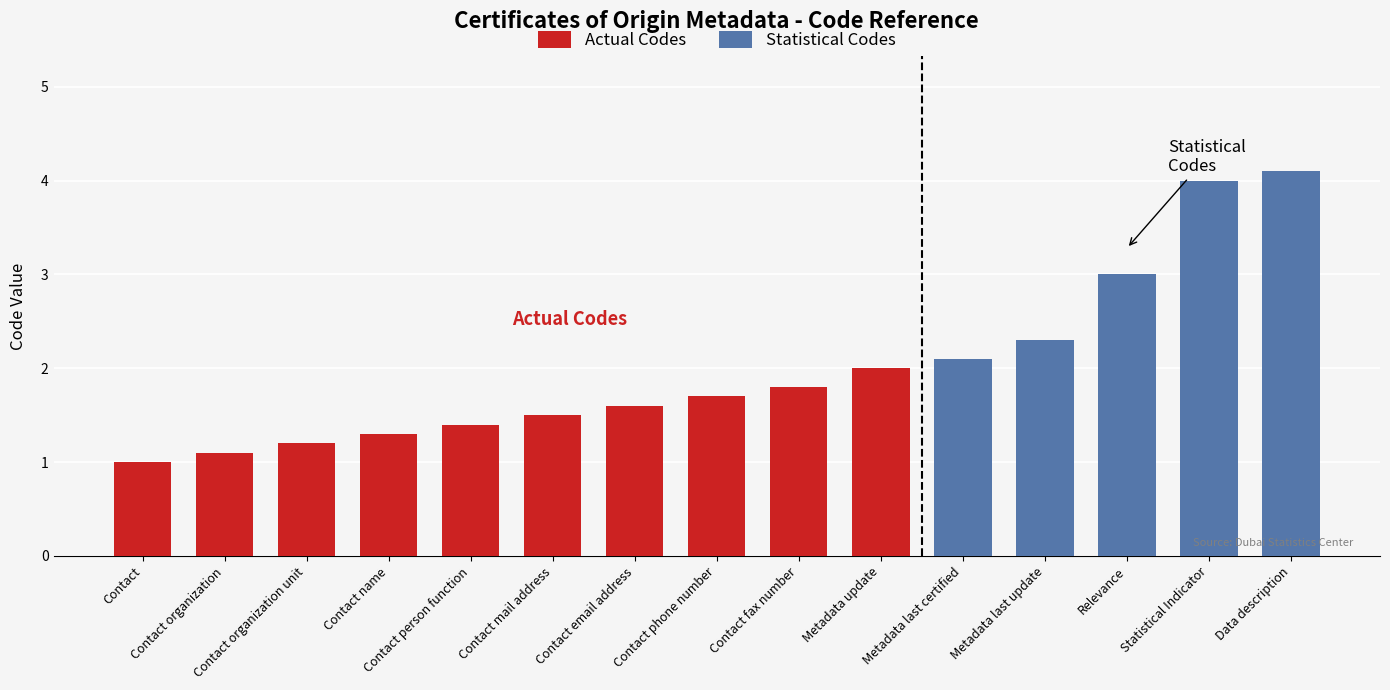

What is the highest value of the Actual Codes series?

2.0